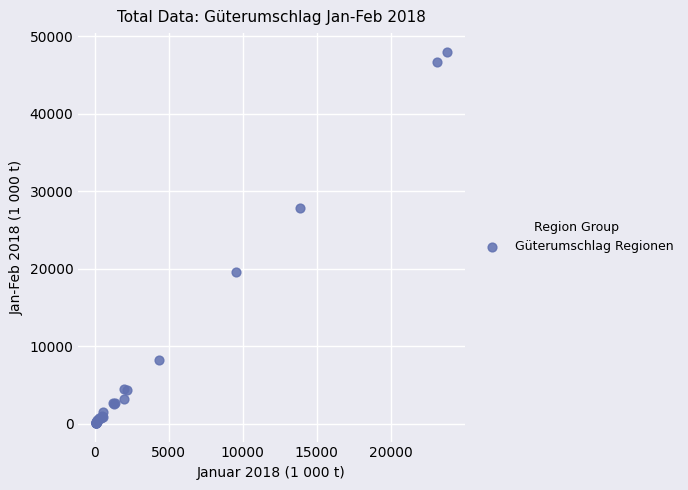

What Y value in the scatter plot is closest to 24068?

27819.1